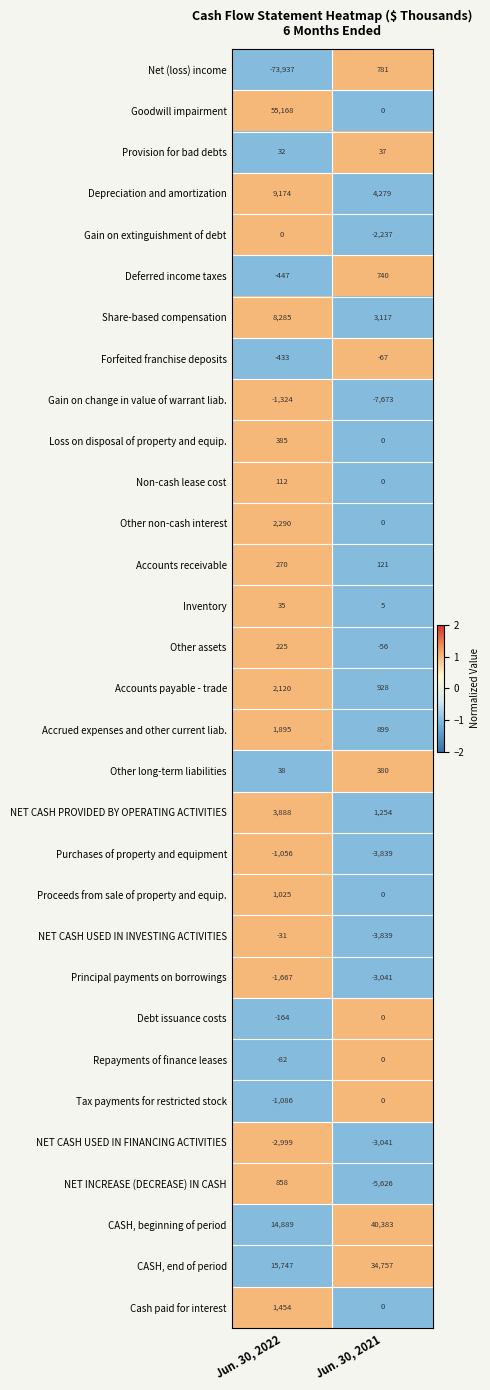

What is the total value across all series at Jun. 30, 2022?

34664